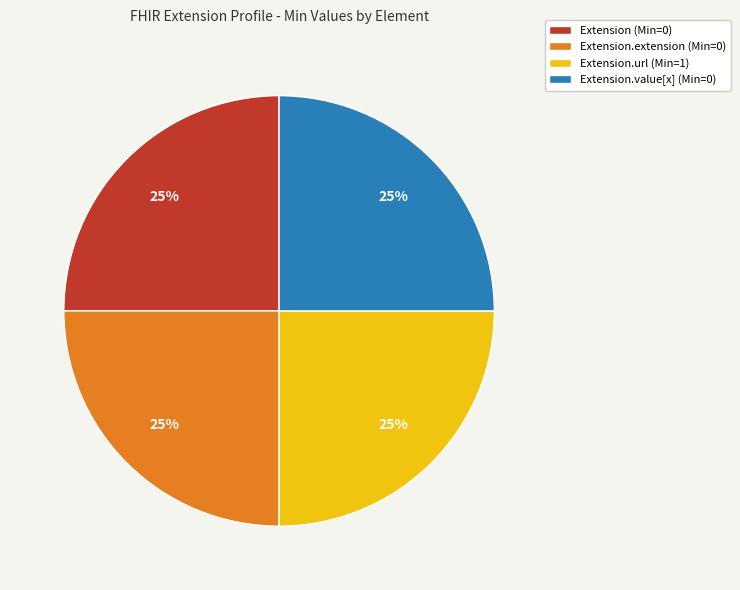

Count the number of slices in the pie.

4